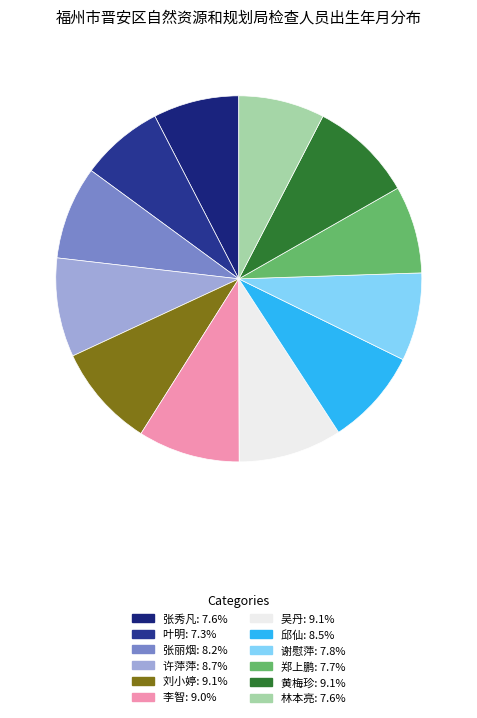

True or false: 叶明 accounts for 7% of the total.

True